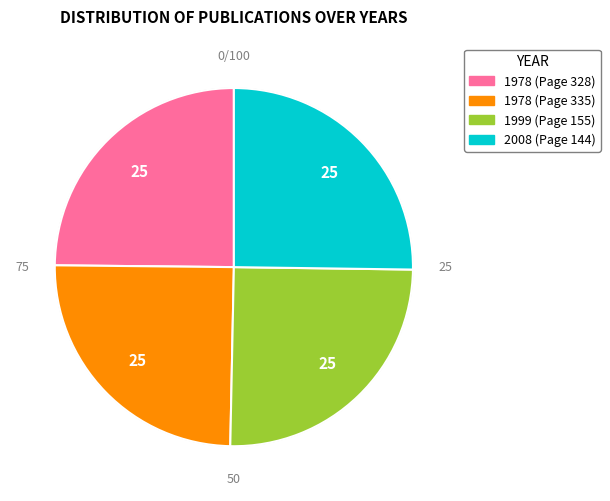

Does 1978 (Page 328) represent more than half of the total?

No